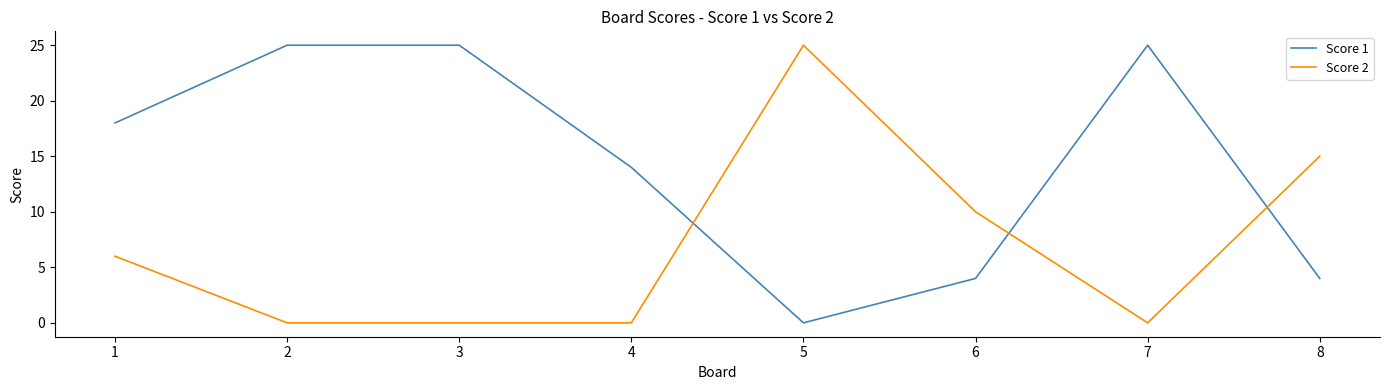

Where is Score 1 nearest to the value 12?

4